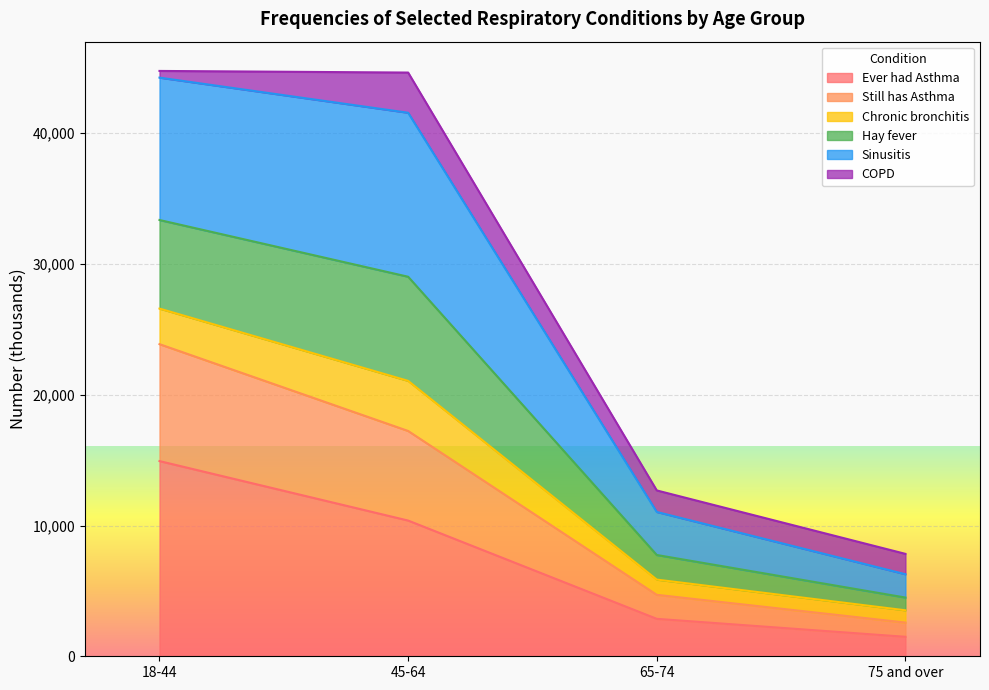

Which category has the lowest value in the Ever had Asthma series?

75 and over